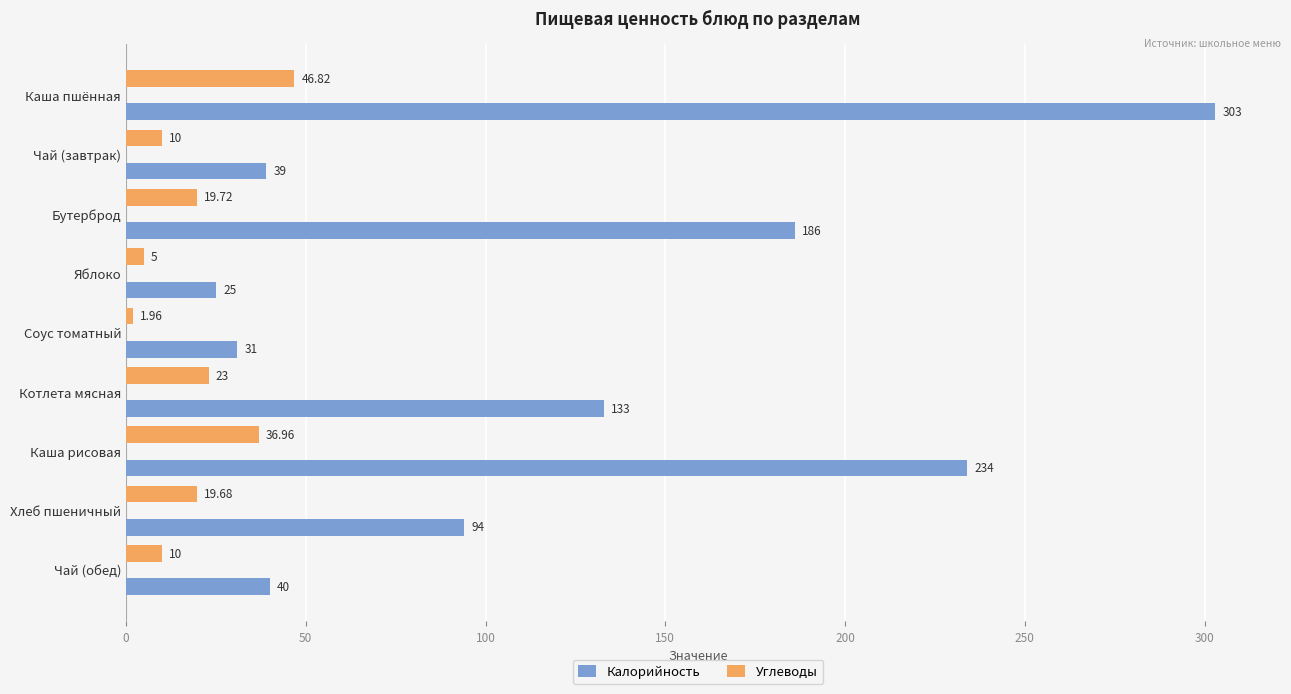

What is the difference between the highest and lowest values at Каша рисовая?

197.0